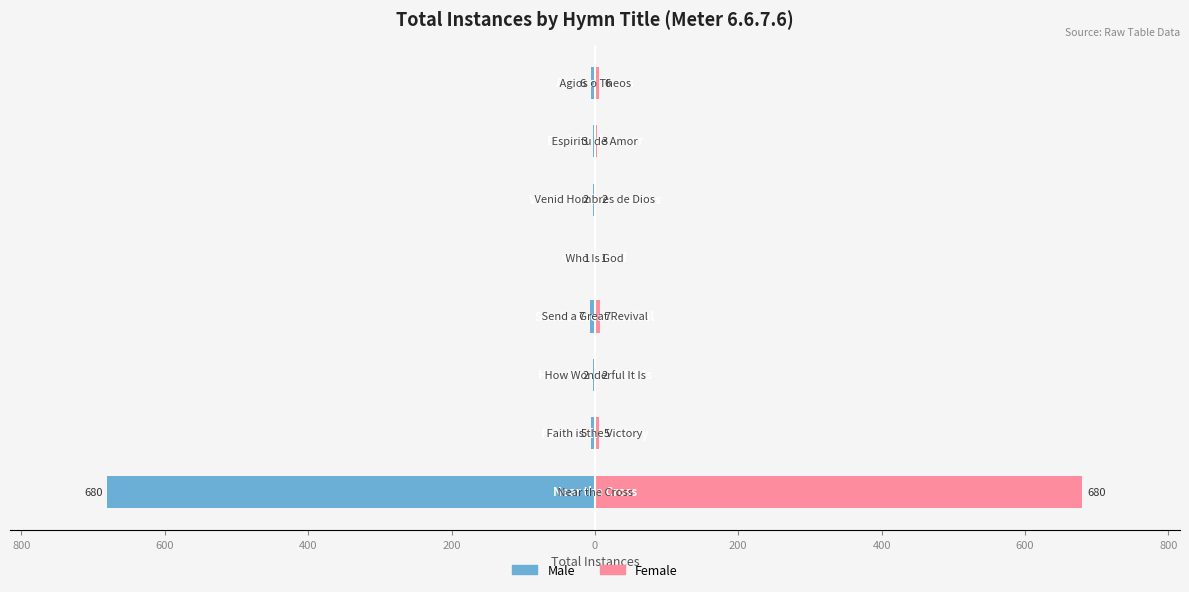

Between 1000 and 400, which series saw the biggest shift?

Male